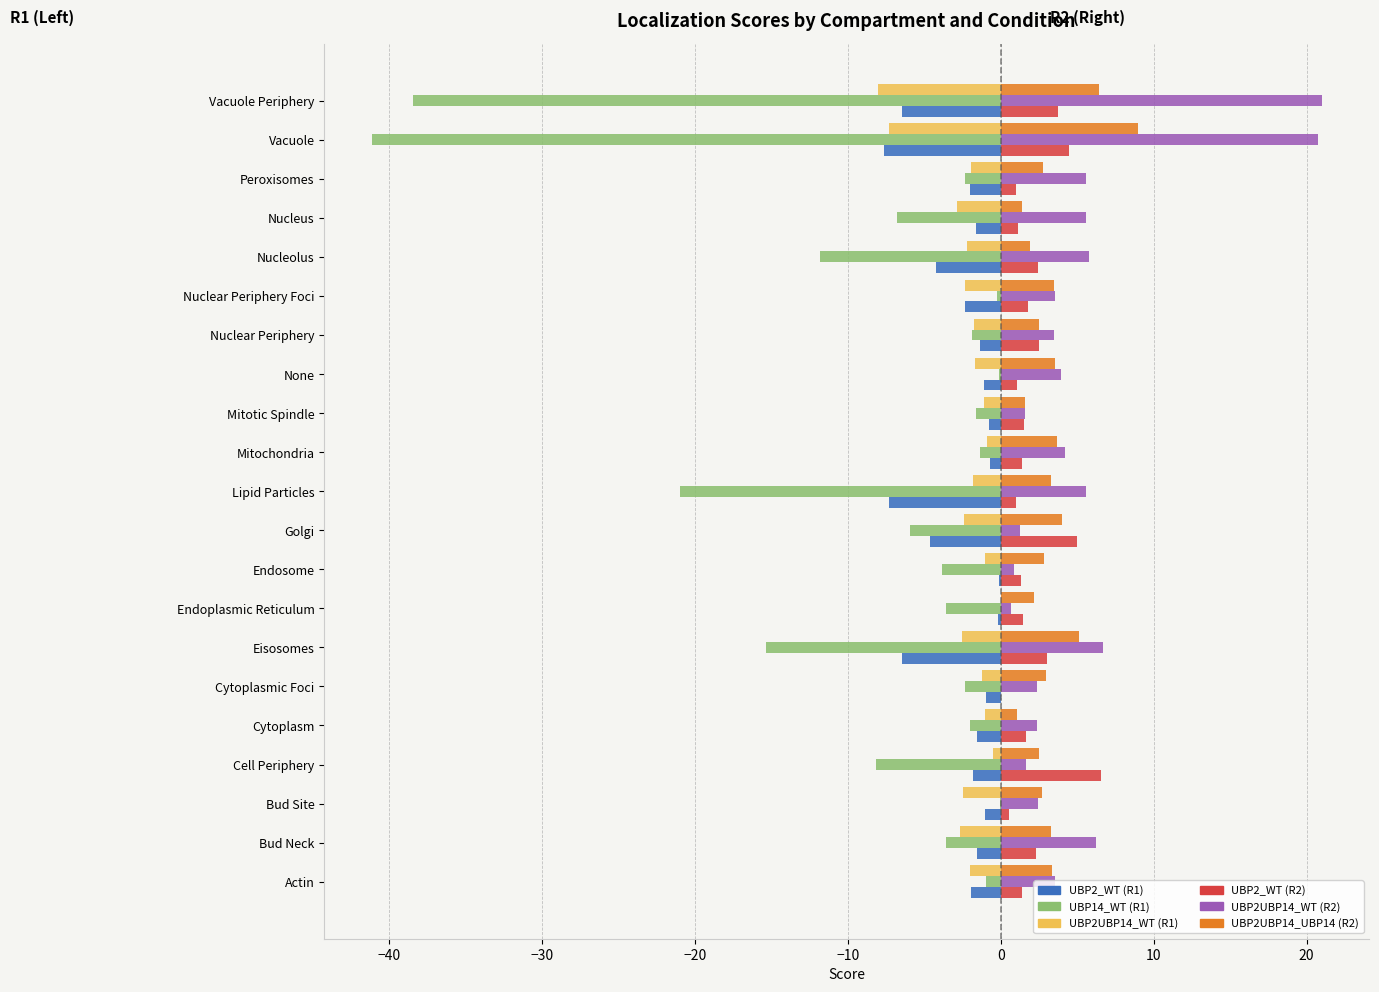

What is the total value across all series at Vacuole Periphery?

-21.7